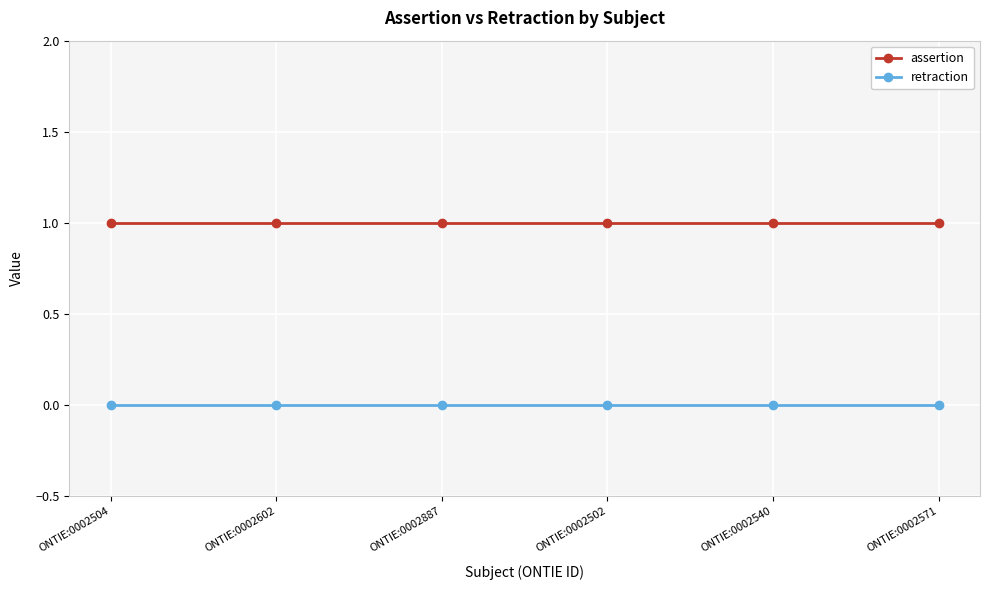

Reading left to right, what are all the values shown in this chart?

assertion: 1	1	1	1	1	1
retraction: 0	0	0	0	0	0